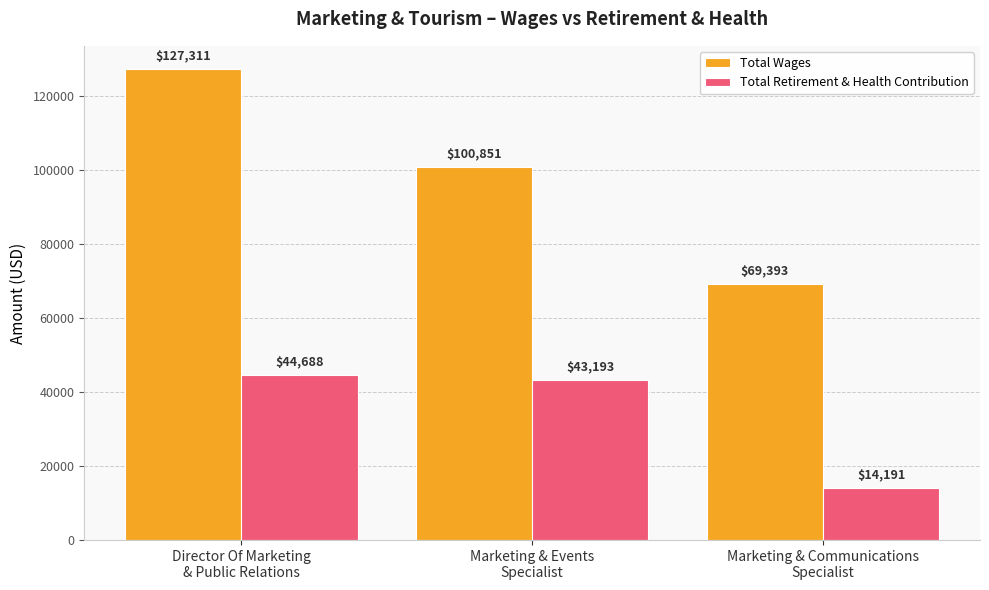

Which series has the largest range (max minus min)?

Total Wages